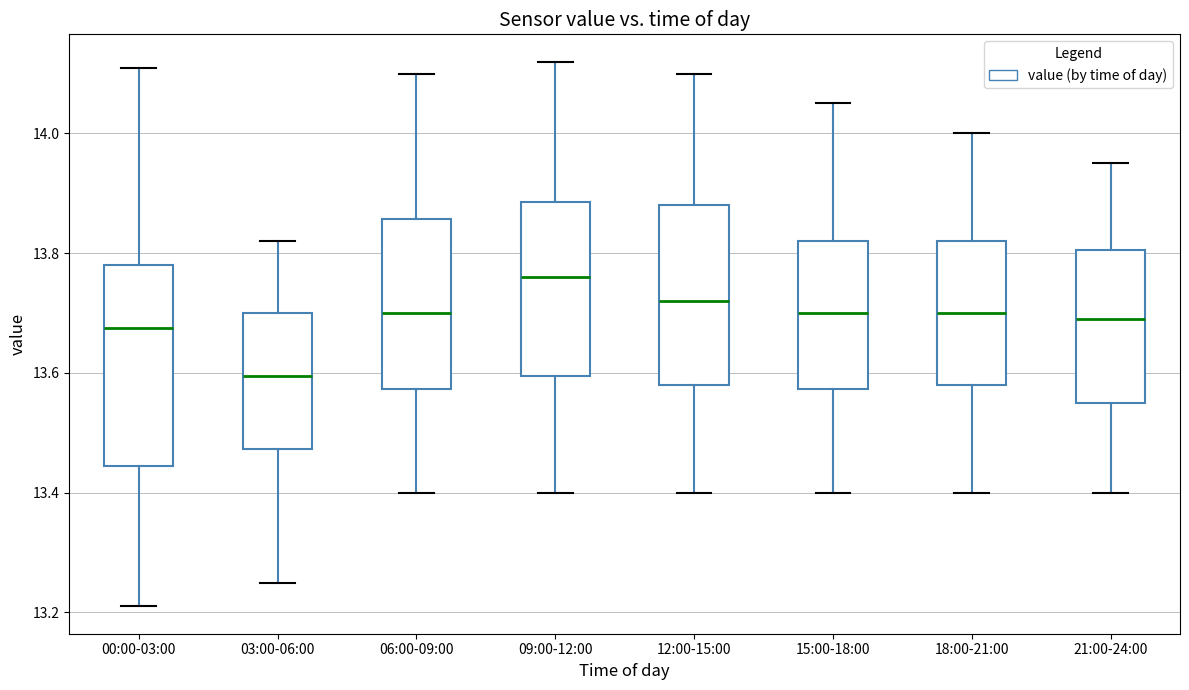

Reading left to right, read every box against the y-axis: the position of its median line, the range the box covers, and the ends of its whiskers. The values are not printed on the chart, so give them approximately, as read against the axis.

00:00-03:00: median 13.68, box 13.44 to 13.78, whiskers 13.22 to 14.12
03:00-06:00: median 13.60, box 13.48 to 13.70, whiskers 13.26 to 13.82
06:00-09:00: median 13.70, box 13.58 to 13.86, whiskers 13.40 to 14.10
09:00-12:00: median 13.76, box 13.60 to 13.88, whiskers 13.40 to 14.12
12:00-15:00: median 13.72, box 13.58 to 13.88, whiskers 13.40 to 14.10
15:00-18:00: median 13.70, box 13.58 to 13.82, whiskers 13.40 to 14.06
18:00-21:00: median 13.70, box 13.58 to 13.82, whiskers 13.40 to 14.00
21:00-24:00: median 13.70, box 13.56 to 13.80, whiskers 13.40 to 13.96